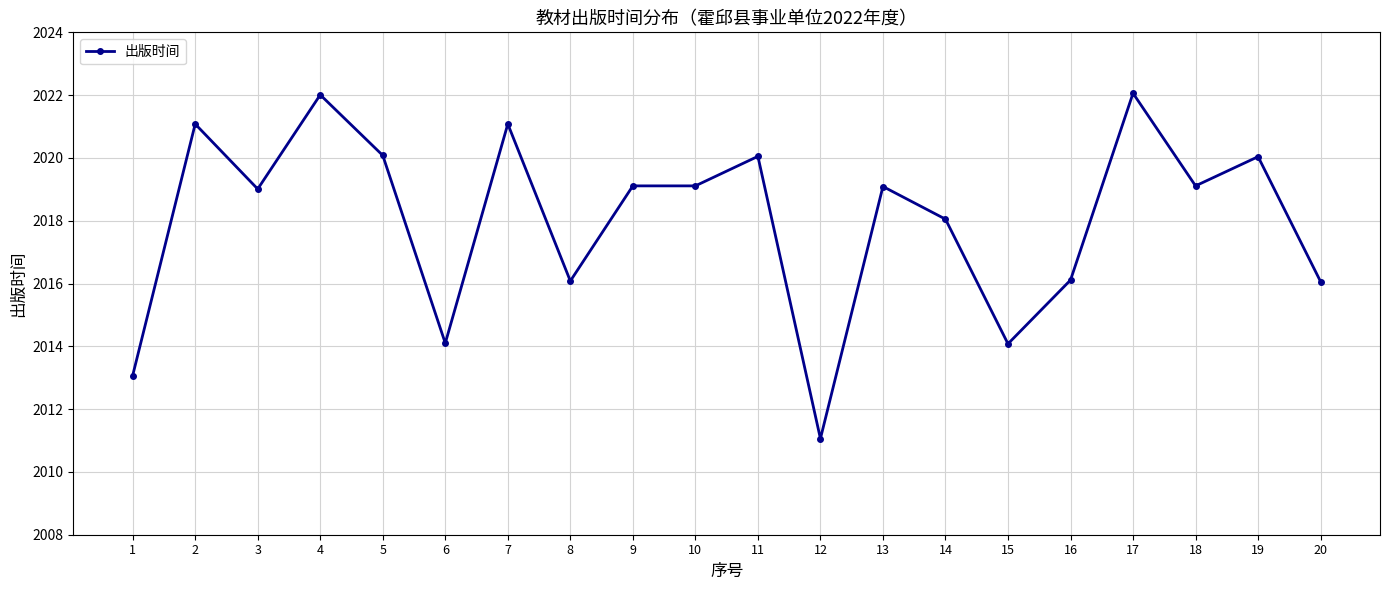

What is the difference between the second highest and second lowest values?

8.9